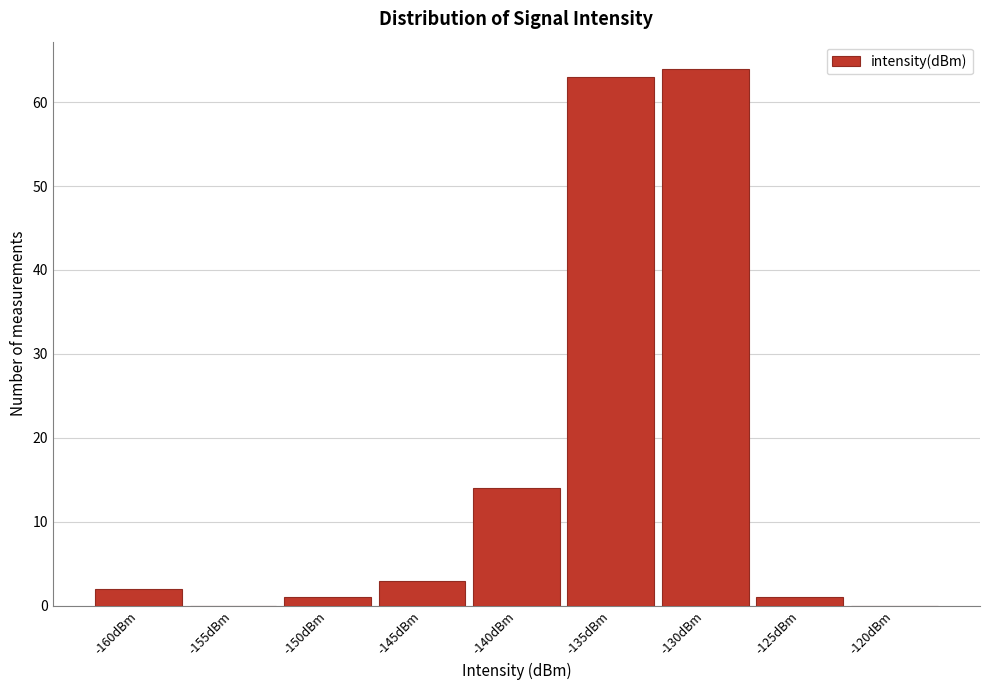

Reading left to right, transcribe all the data shown in this chart.

-160dBm=2	-155dBm=0	-150dBm=1	-145dBm=3	-140dBm=14	-135dBm=63	-130dBm=64	-125dBm=1	-120dBm=0